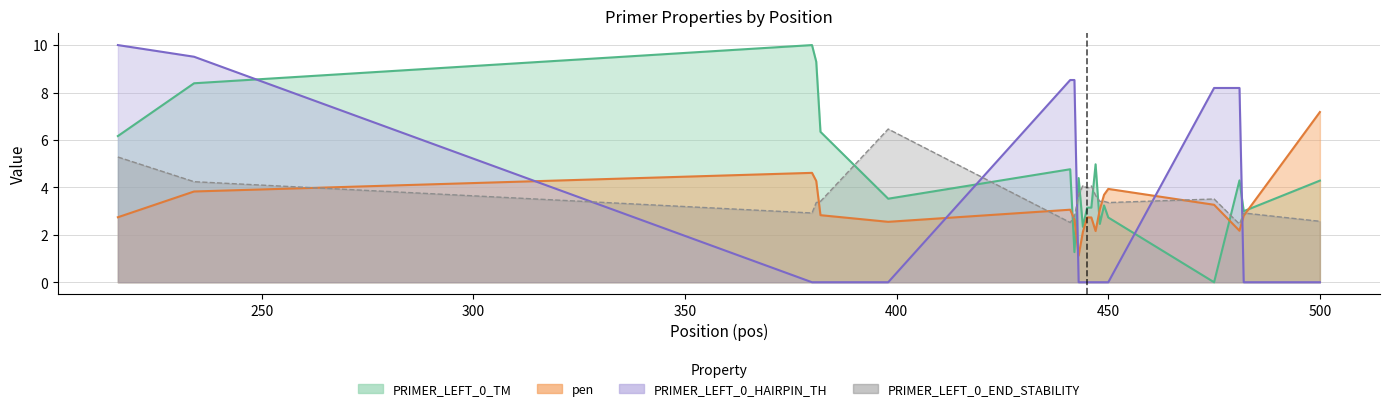

At which category does the chart reach its minimum across all series?

475